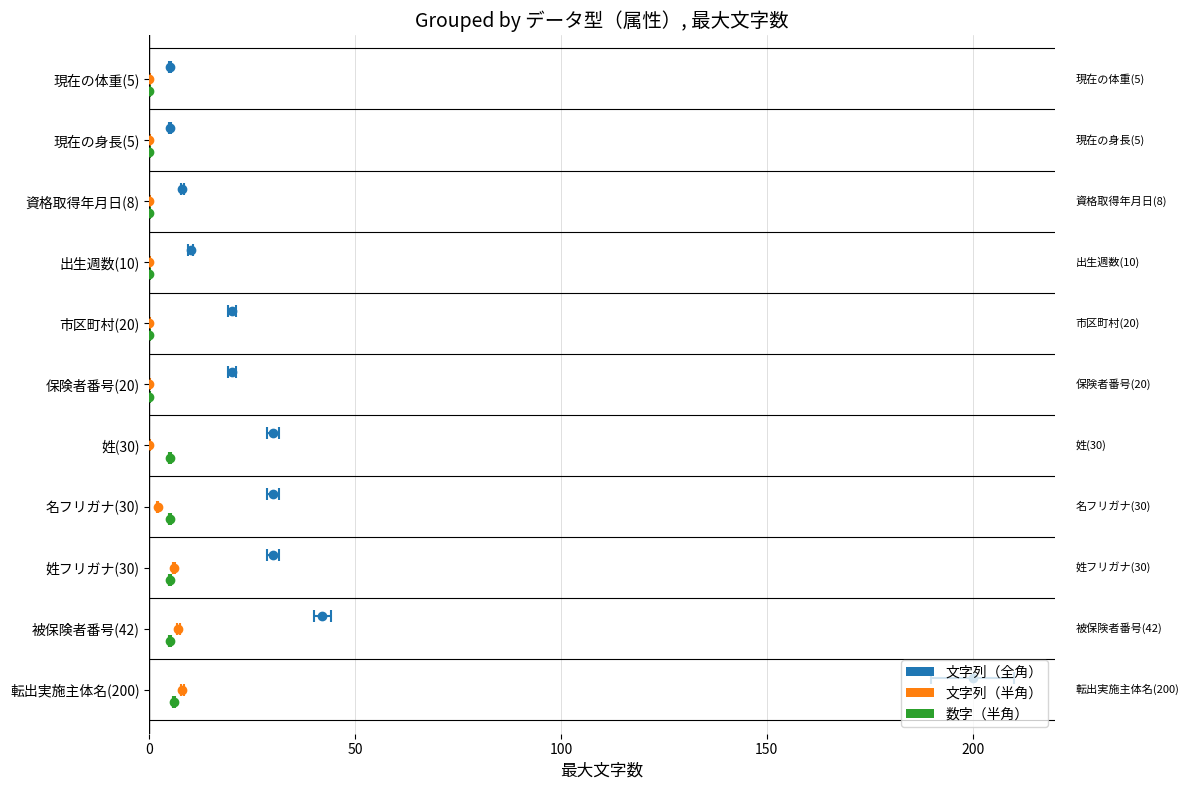

Count the number of data series in this chart.

3